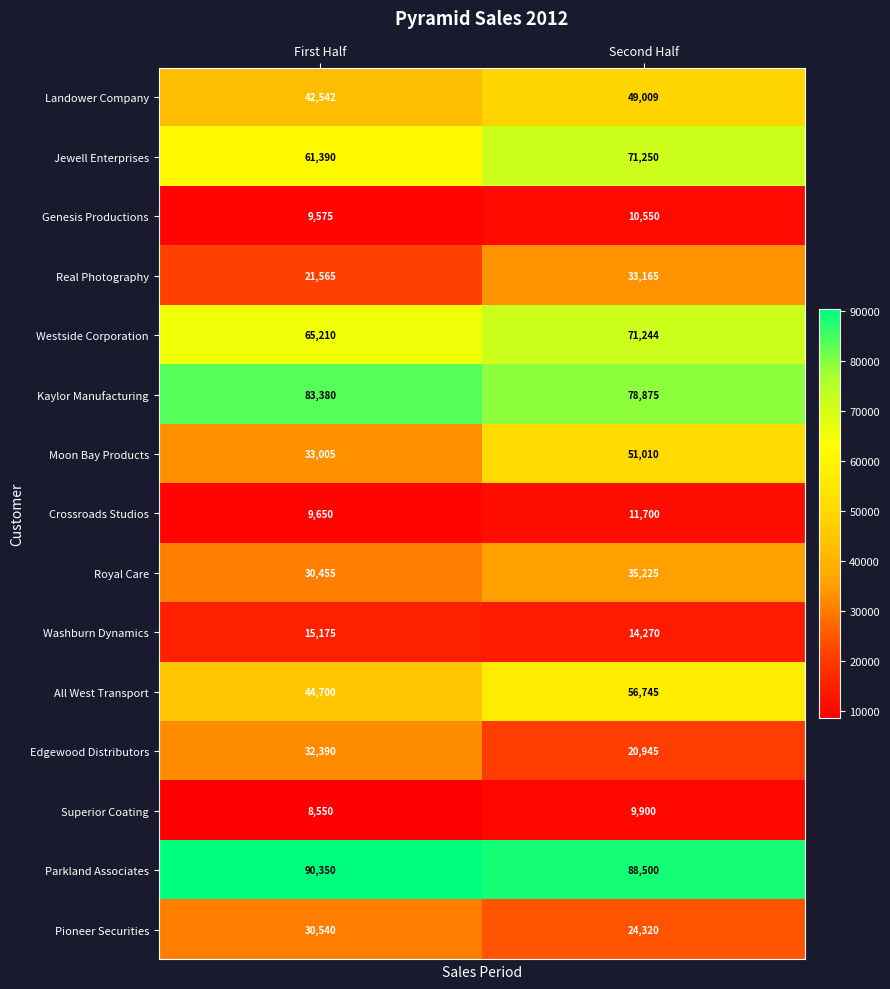

Reading left to right, transcribe all the data shown in this chart.

Landower Company: 42542	49009
Jewell Enterprises: 61390	71250
Genesis Productions: 9575	10550
Real Photography: 21565	33165
Westside Corporation: 65210	71244
Kaylor Manufacturing: 83380	78875
Moon Bay Products: 33005	51010
Crossroads Studios: 9650	11700
Royal Care: 30455	35225
Washburn Dynamics: 15175	14270
All West Transport: 44700	56745
Edgewood Distributors: 32390	20945
Superior Coating: 8550	9900
Parkland Associates: 90350	88500
Pioneer Securities: 30540	24320